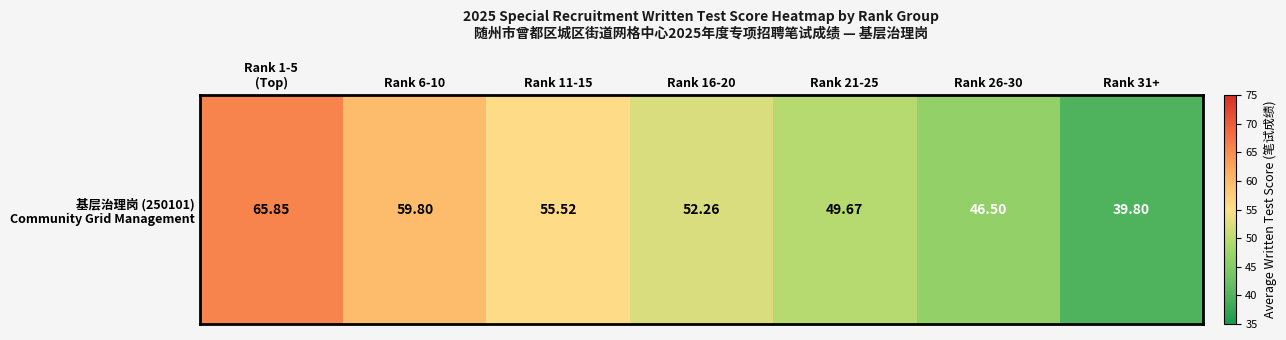

Which has a higher value, Rank 16-20 or Rank 31+?

Rank 16-20